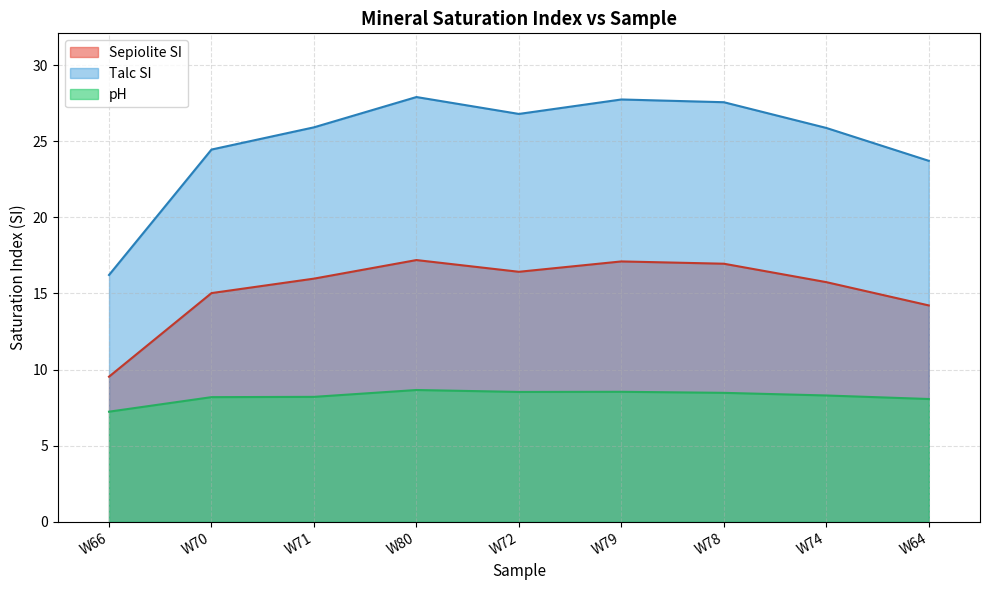

How many data points in Sepiolite SI are above 15?

7